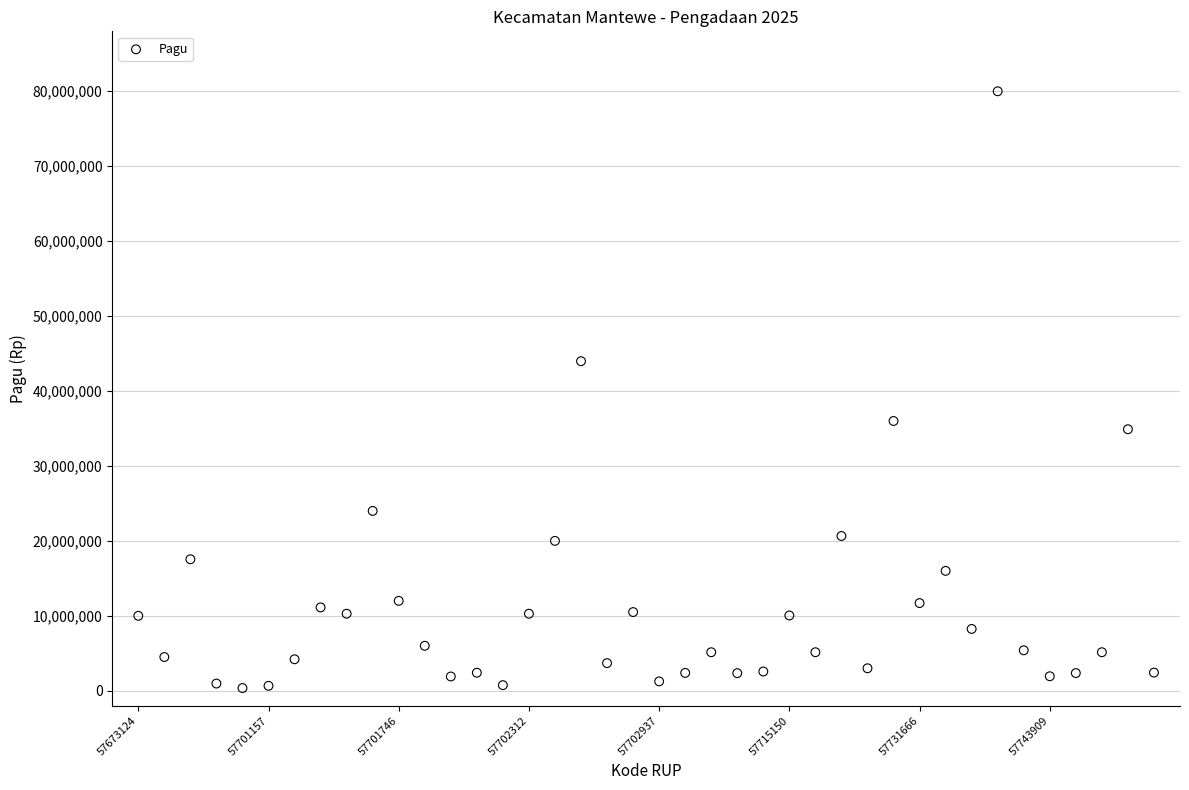

What is the range of Y values (max minus min)?

79640000